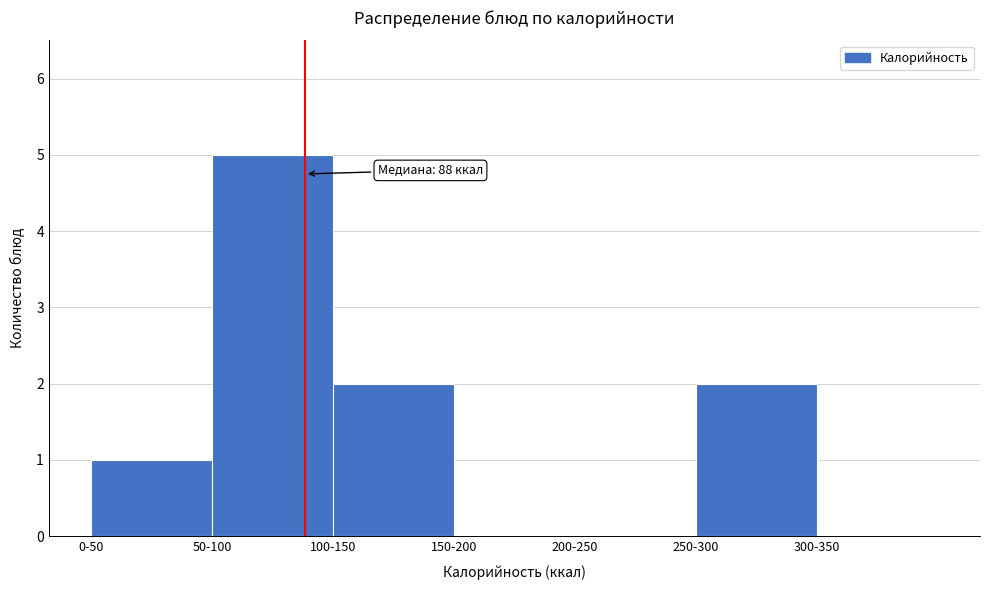

Reading left to right, extract all data points from this chart.

0-50=1	50-100=5	100-150=2	150-200=0	200-250=0	250-300=2	300-350=0